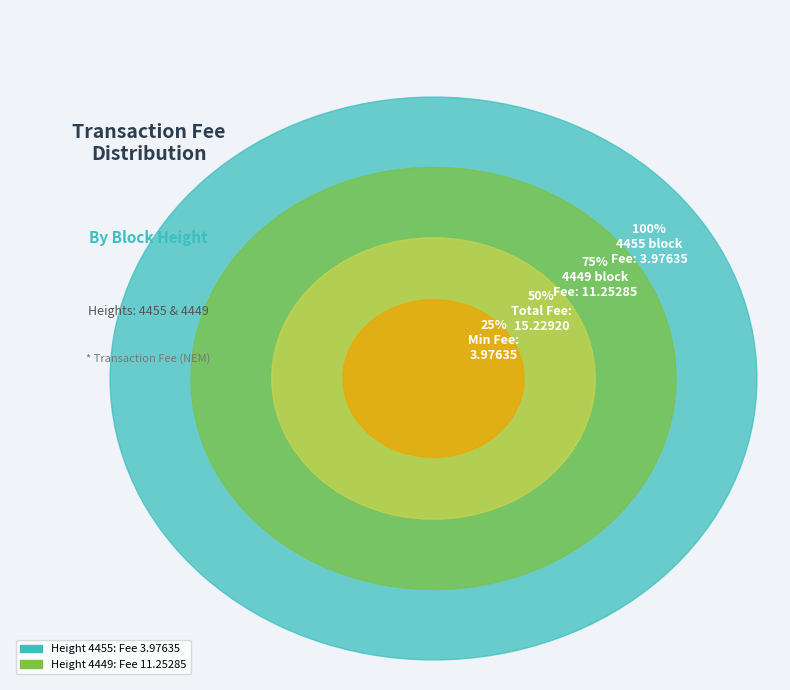

What is the ratio of the value at 4449 to the value at 4455?

2.8